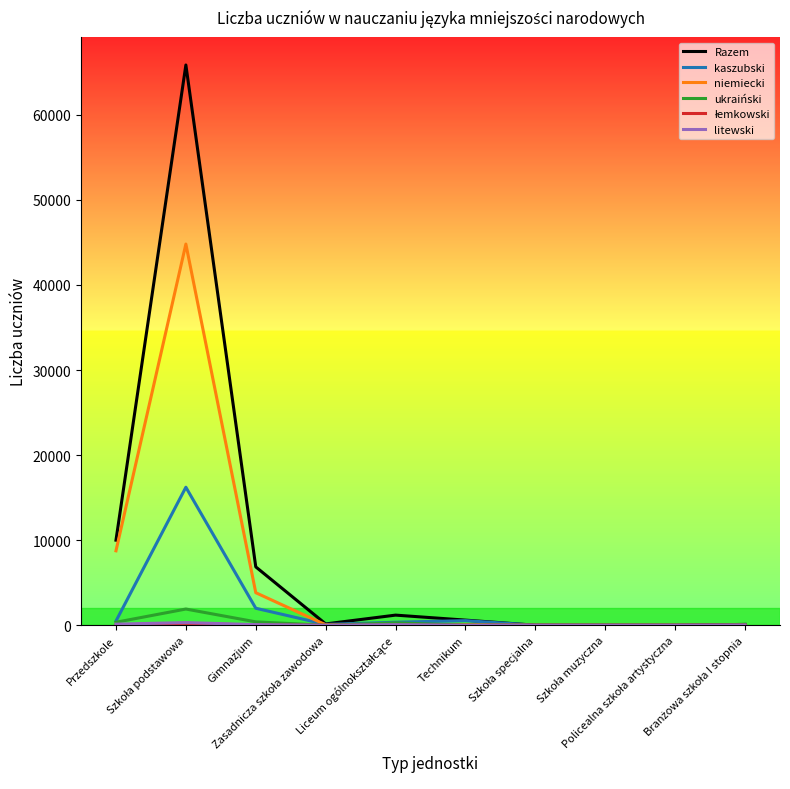

What is the greatest value displayed?

65850